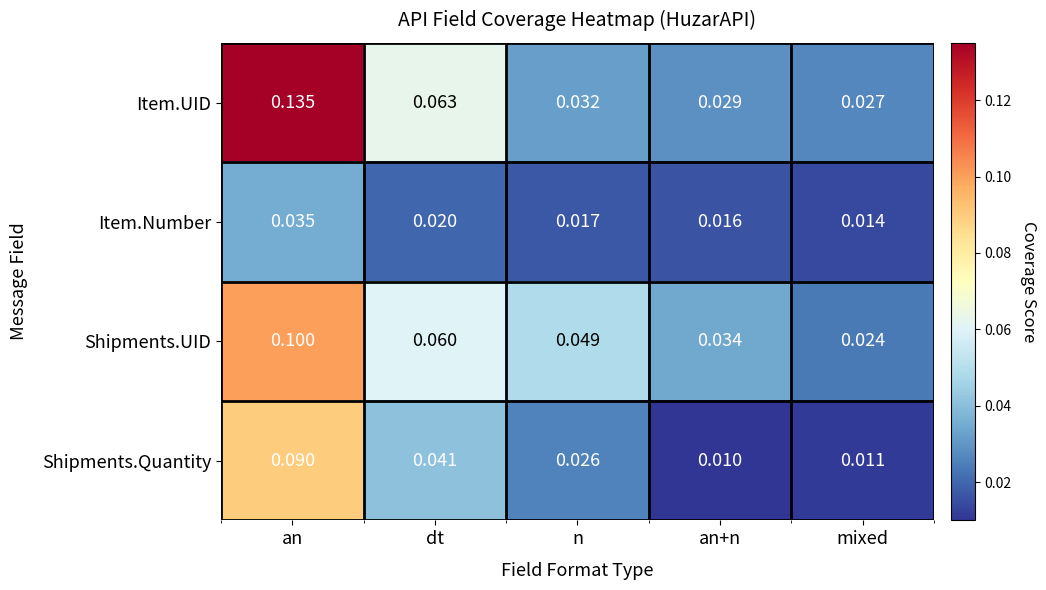

Count the number of categories in the chart.

5